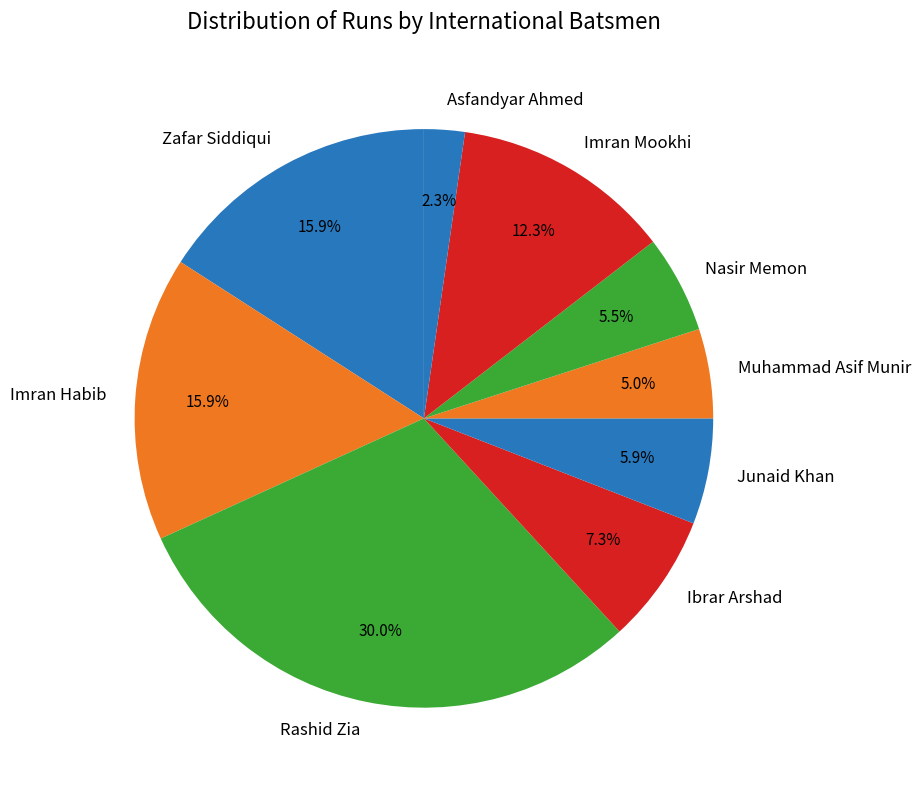

To the nearest percent, what is the average slice percentage?

11%